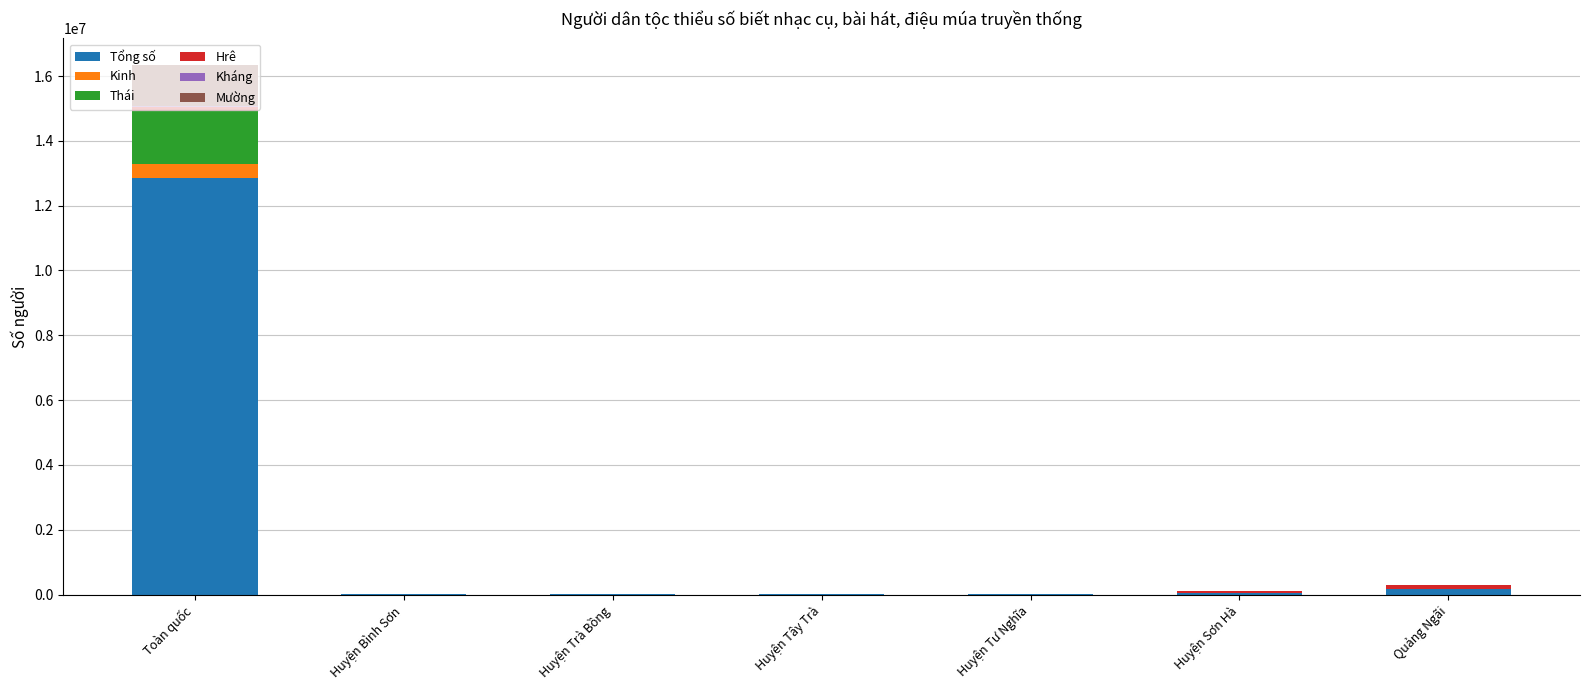

The Tổng số series shows 12847578 at Toàn quốc. True or false?

True